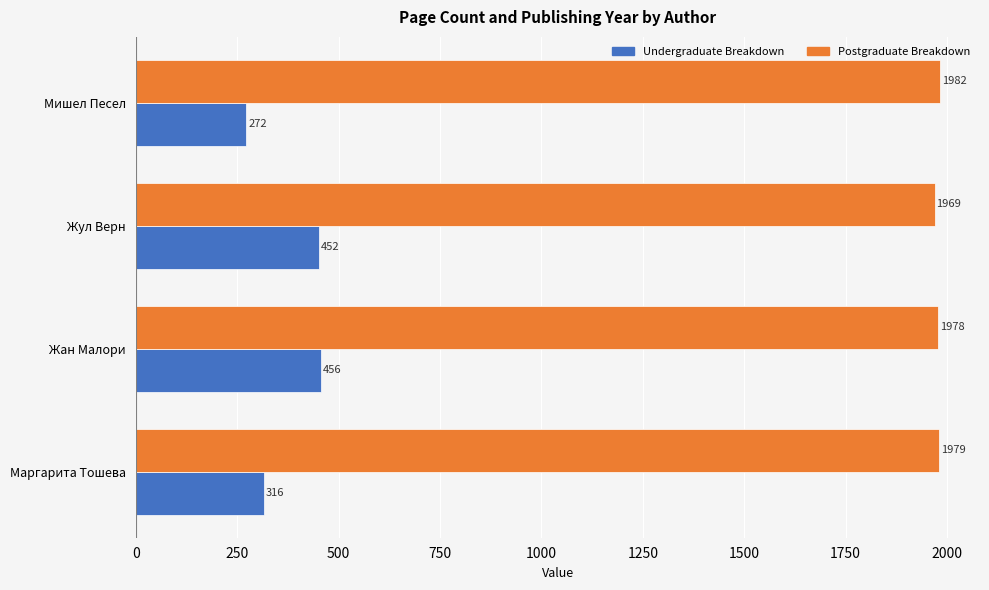

What is the average value of the Undergraduate Breakdown series?

374